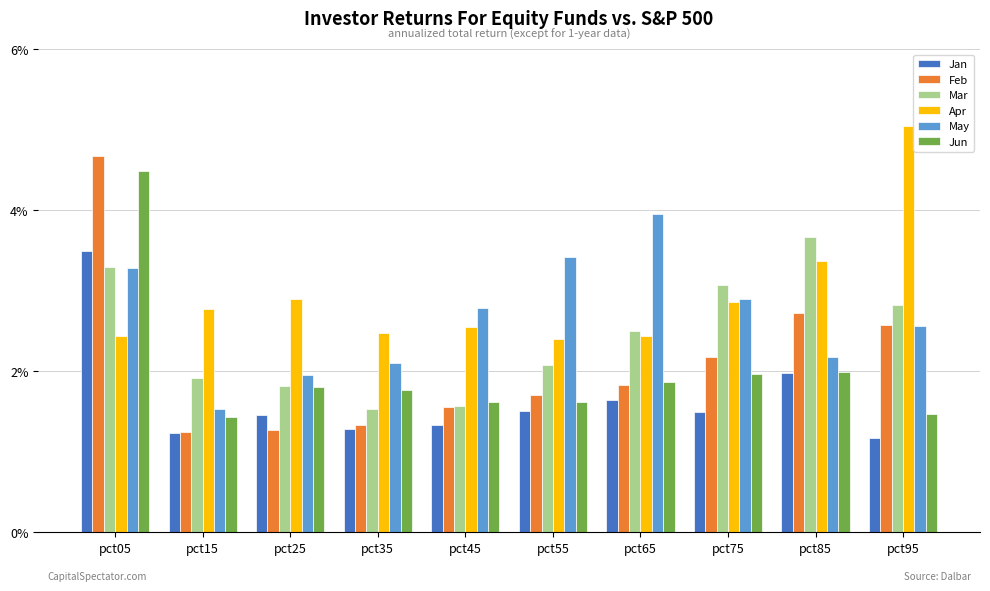

What are all the series names shown in the legend?

Jan, Feb, Mar, Apr, May, Jun